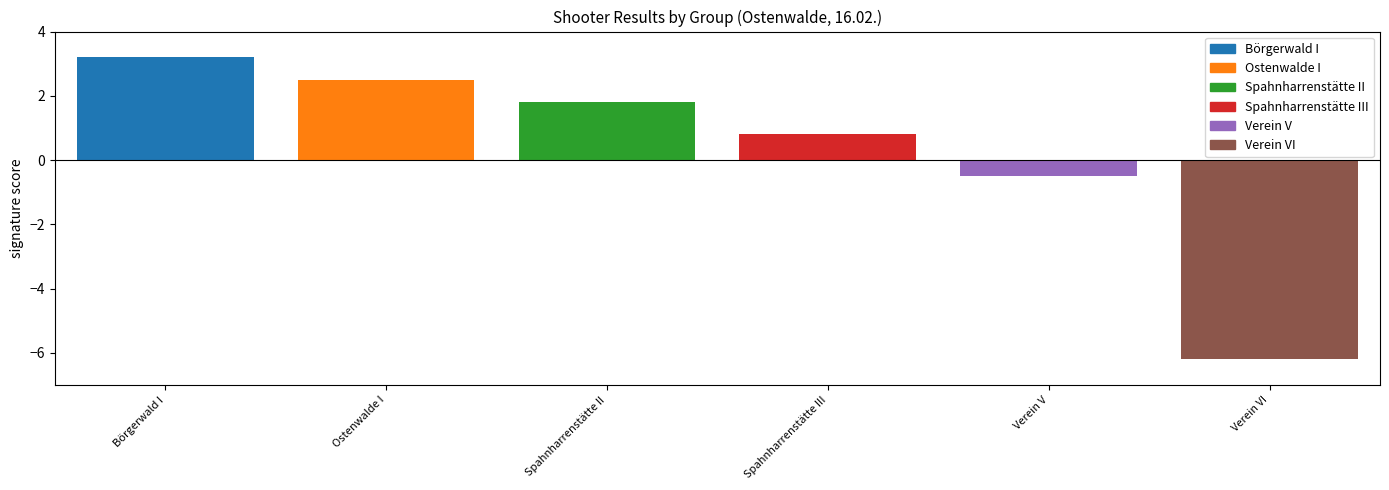

Which series has the widest spread of values?

Börgerwald I